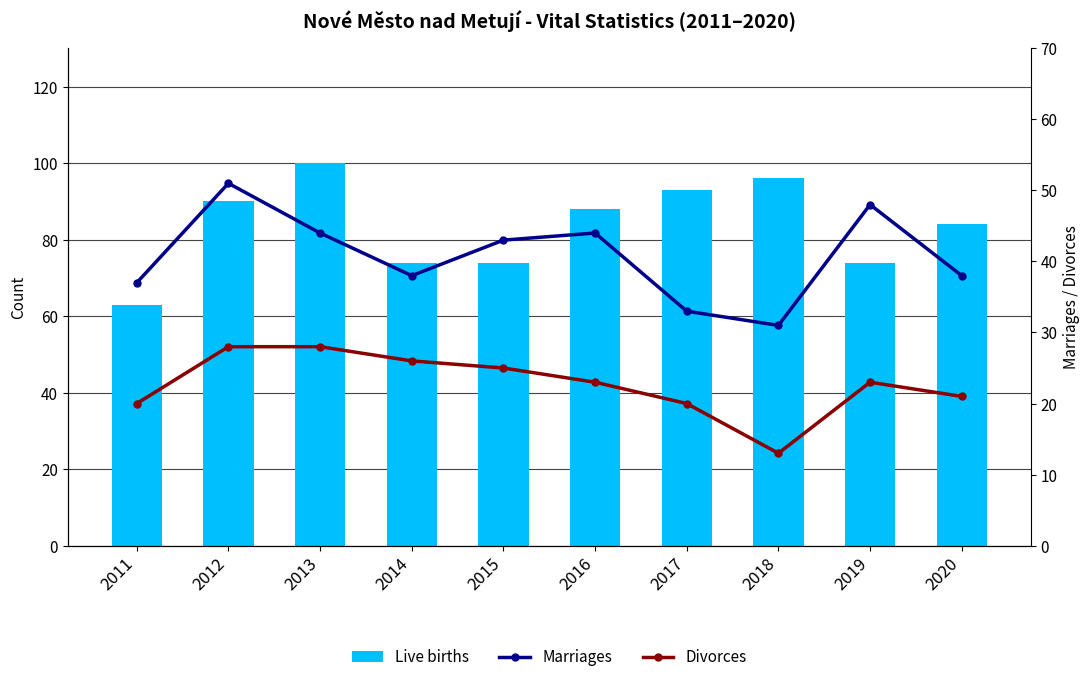

What is the spread (max minus min) of values at 2015?

49